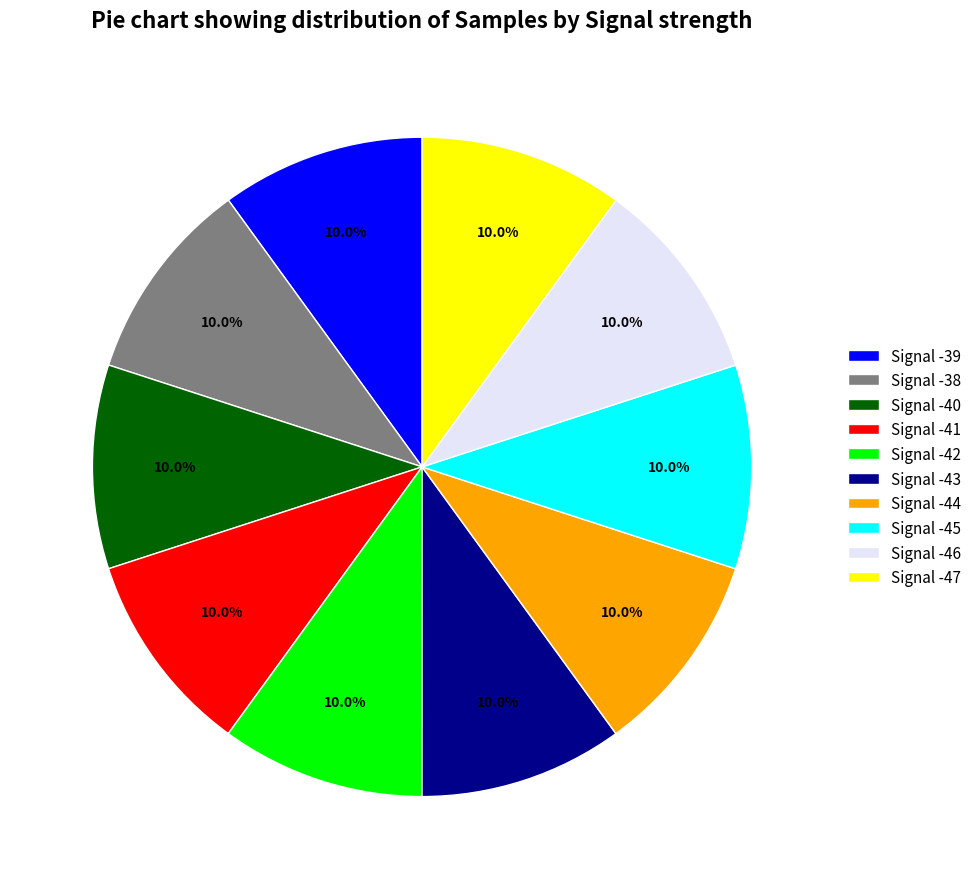

Does any single category account for the majority?

No